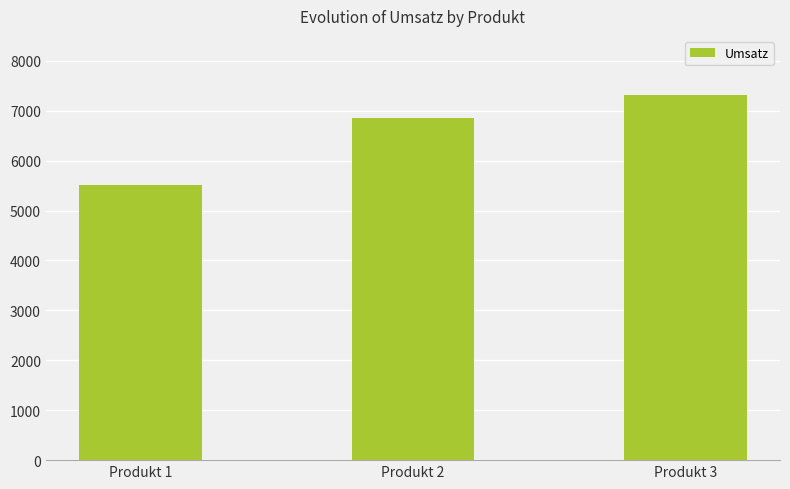

What is the approximate value at Produkt 3, to the nearest 100?

7300